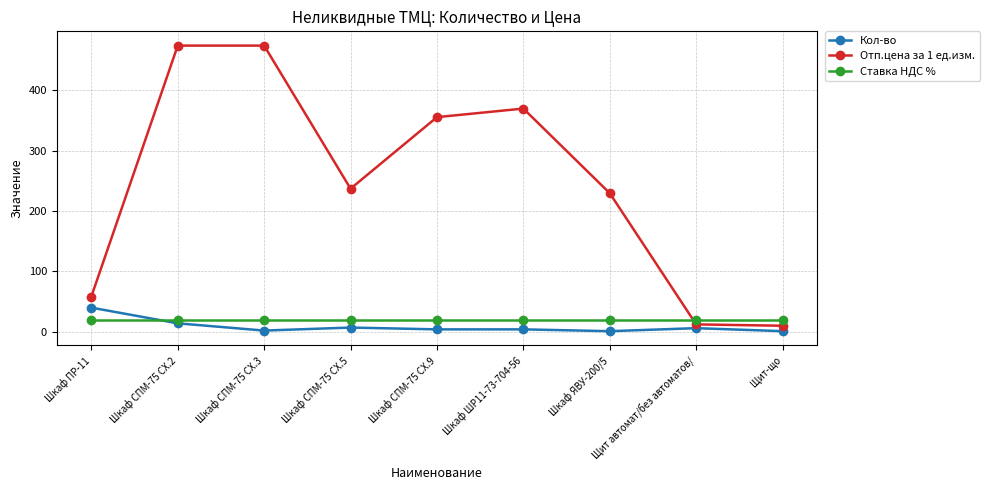

What is the label of the 3rd point from the left?

Шкаф СПМ-75 СХ.3